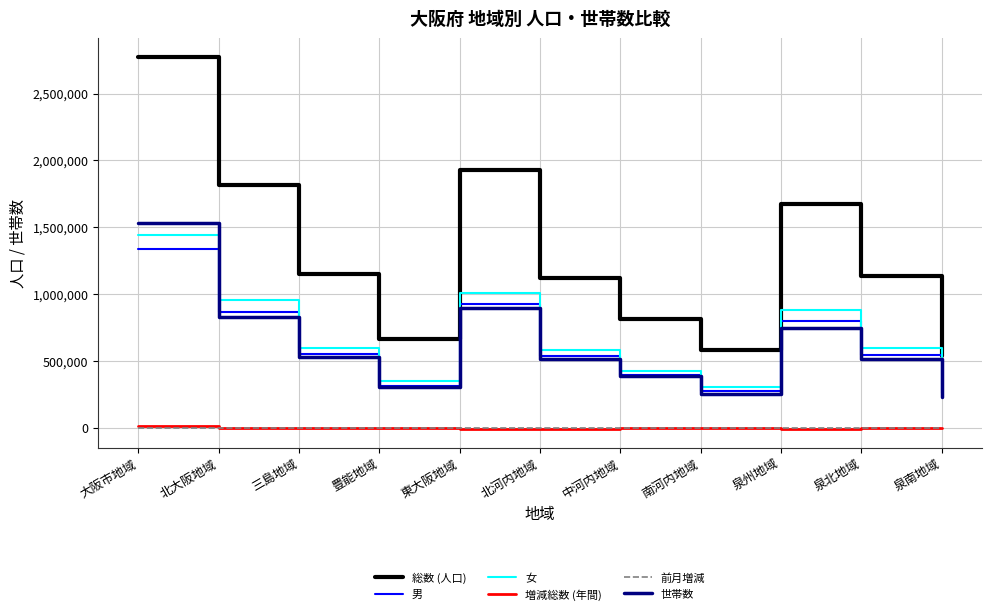

What is the total value across all series at 北大阪地域?

4461017